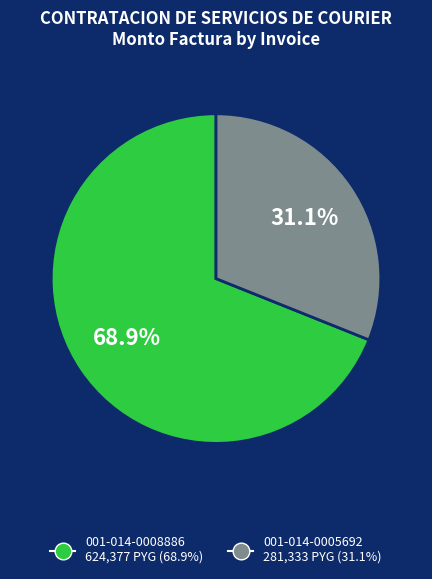

True or false: 001-014-0008886 accounts for 76% of the total.

False